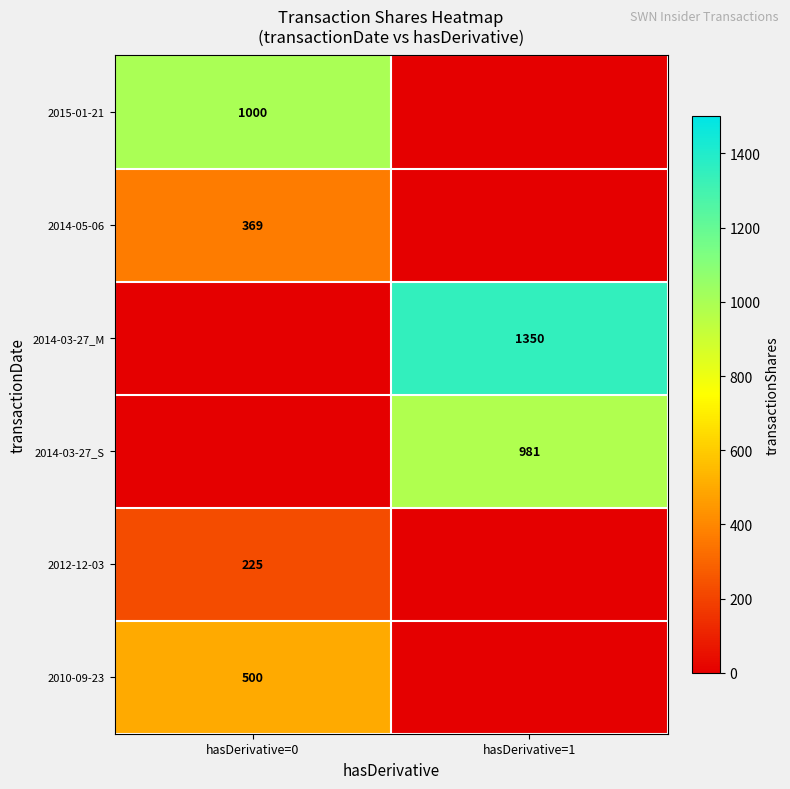

What is the total value across all series at hasDerivative=0?

2094